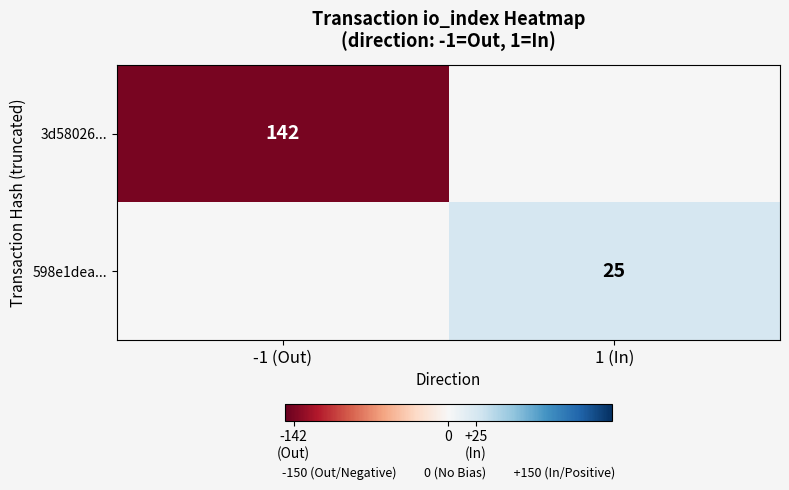

At how many categories does at least one series exceed -61?

2